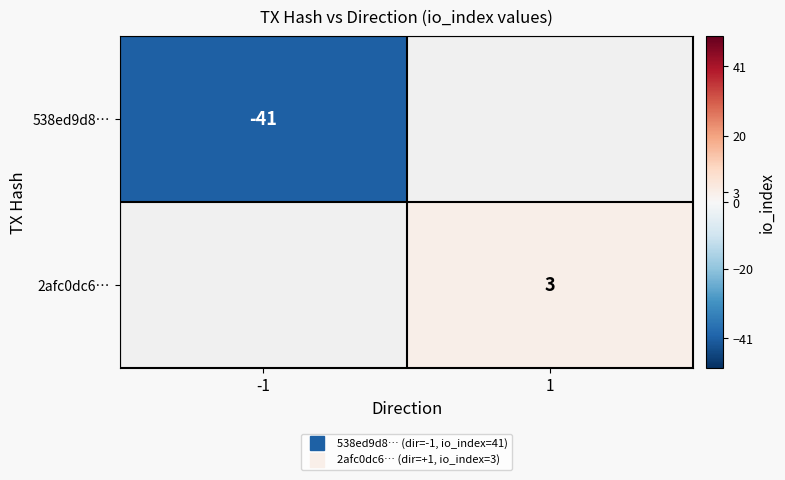

Is it true that 2afc0dc6… equals 1.4 at 1?

False